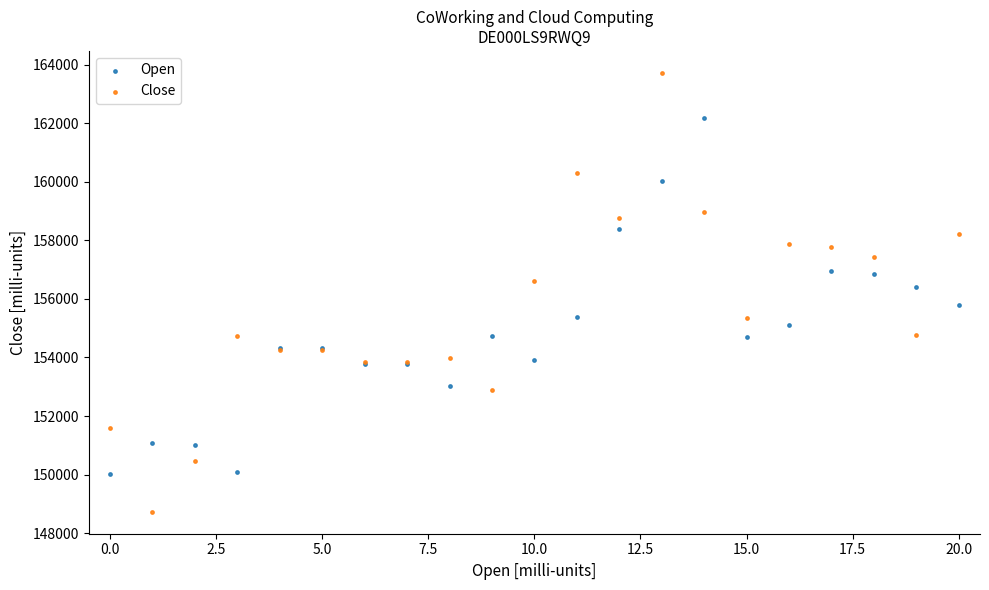

What are all the series names shown in the legend?

Open, Close